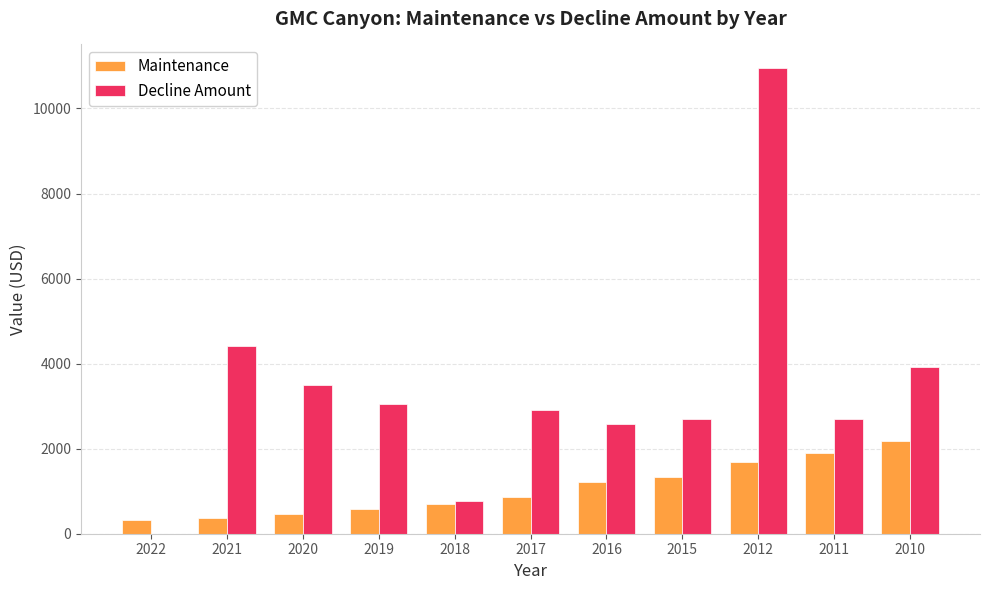

Which label corresponds to the largest value in the chart?

2012